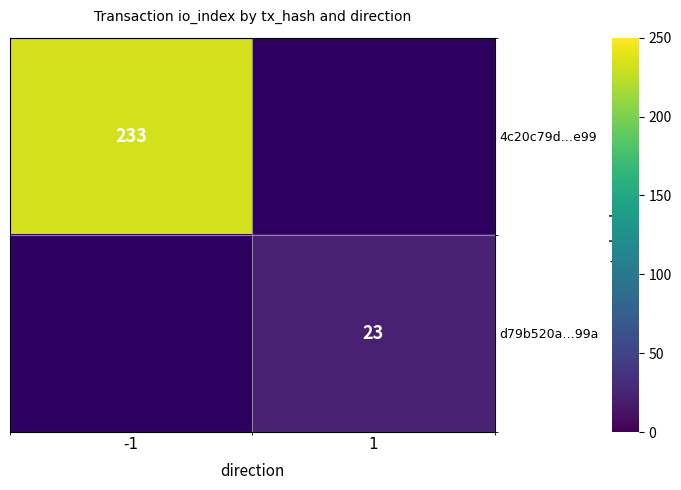

Which series has the widest spread of values?

4c20c79d…e99